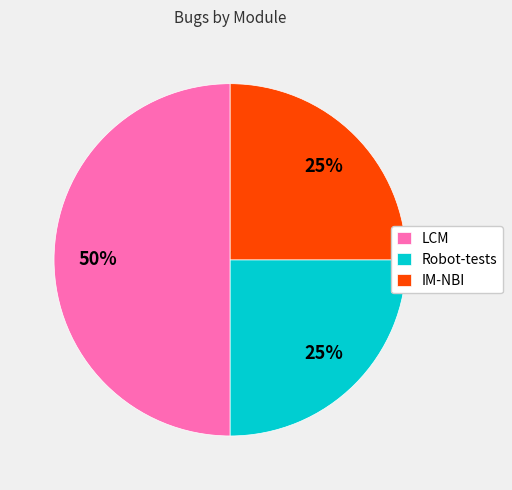

How many slices are in this pie chart?

3